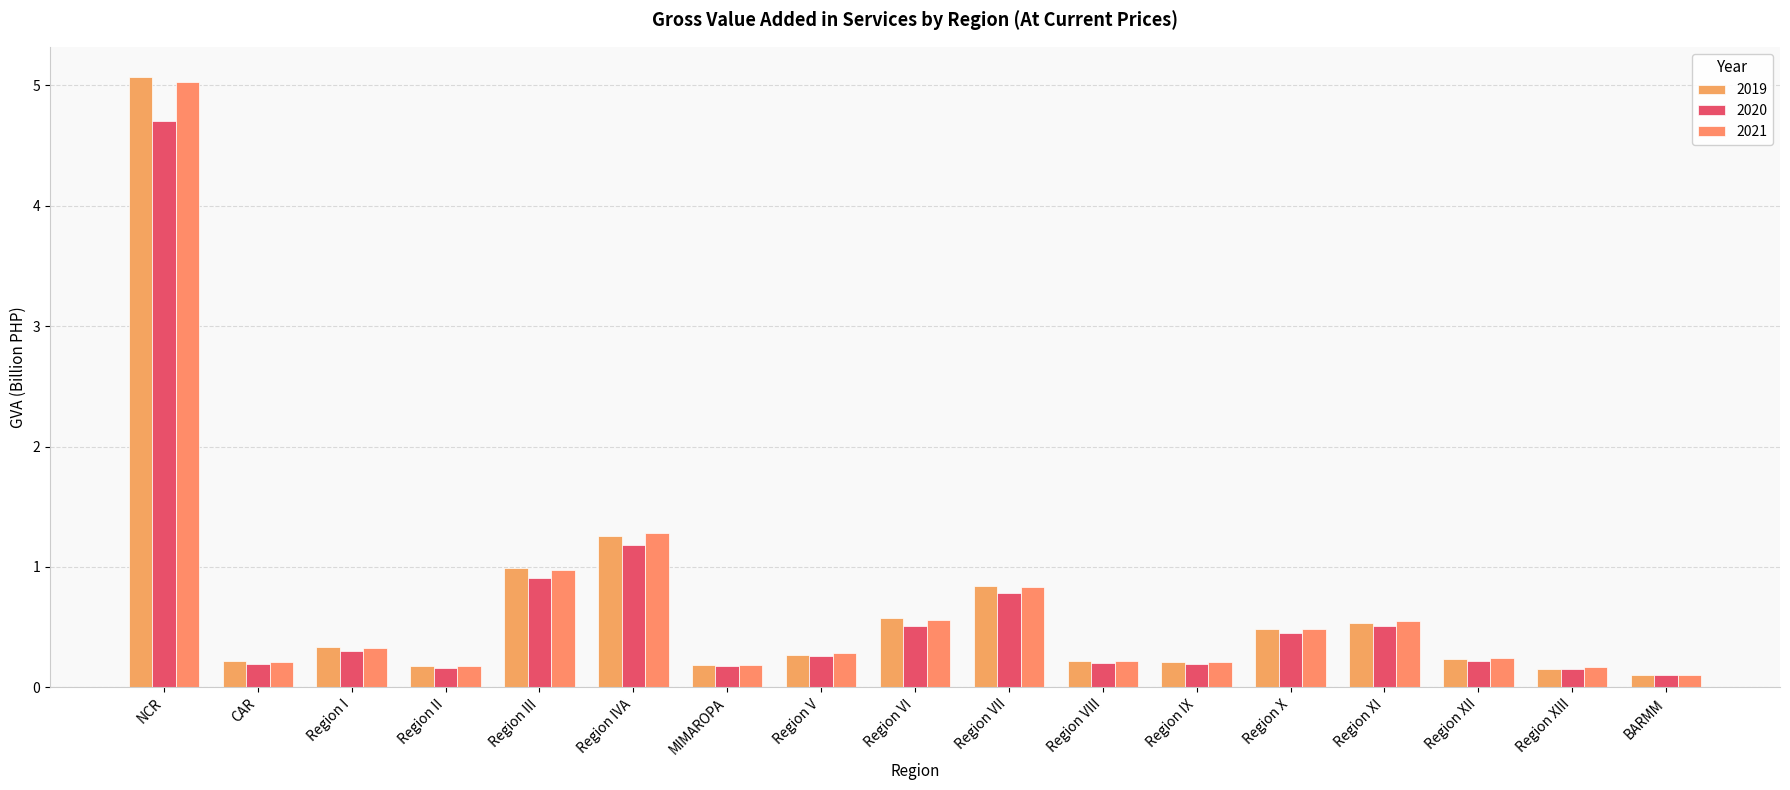

What is the lowest value of the 2019 series?

0.1